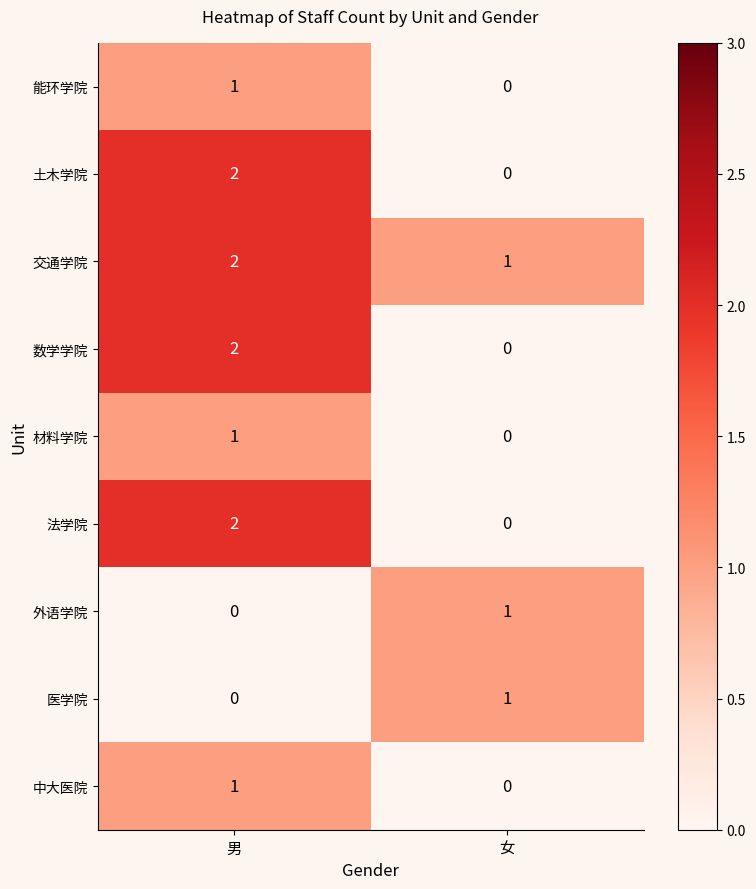

At which label does 外语学院 reach its minimum?

男